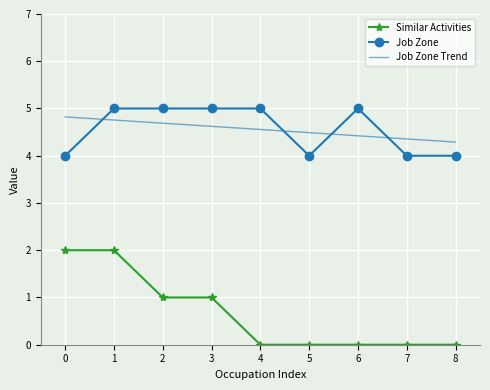

The value of Similar Activities at 6 is 0. True or false?

True